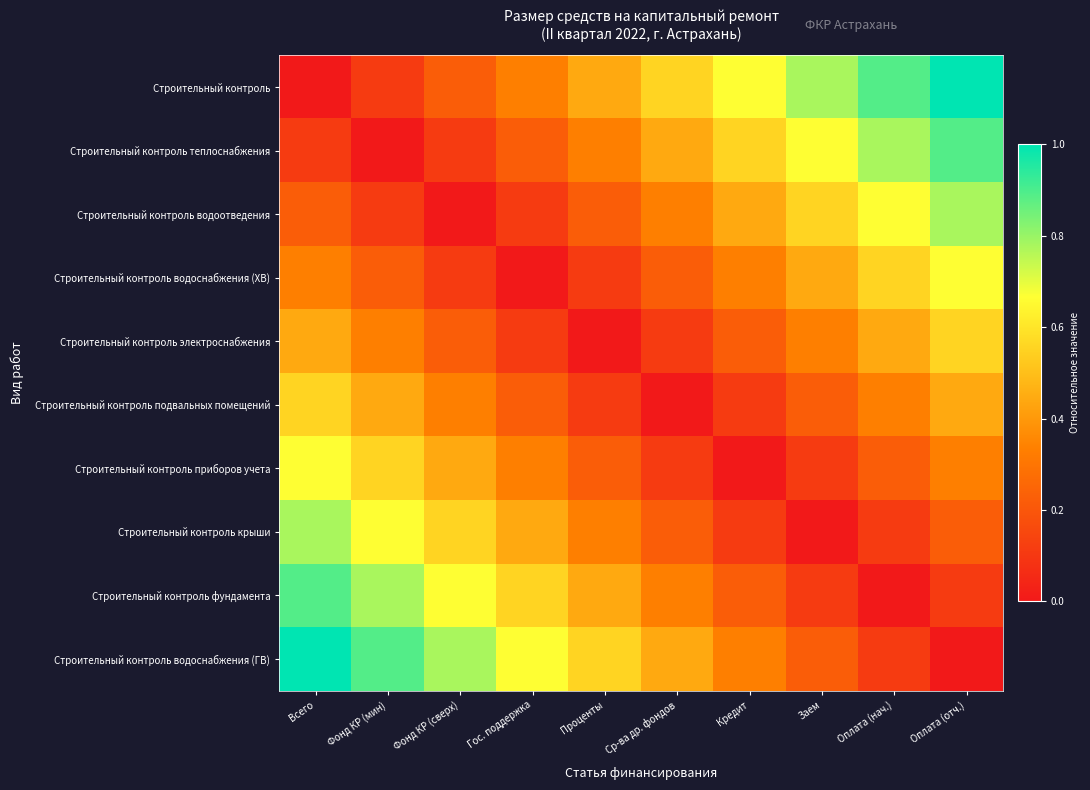

What is the total value across all series at Оплата (нач.)?

4.1